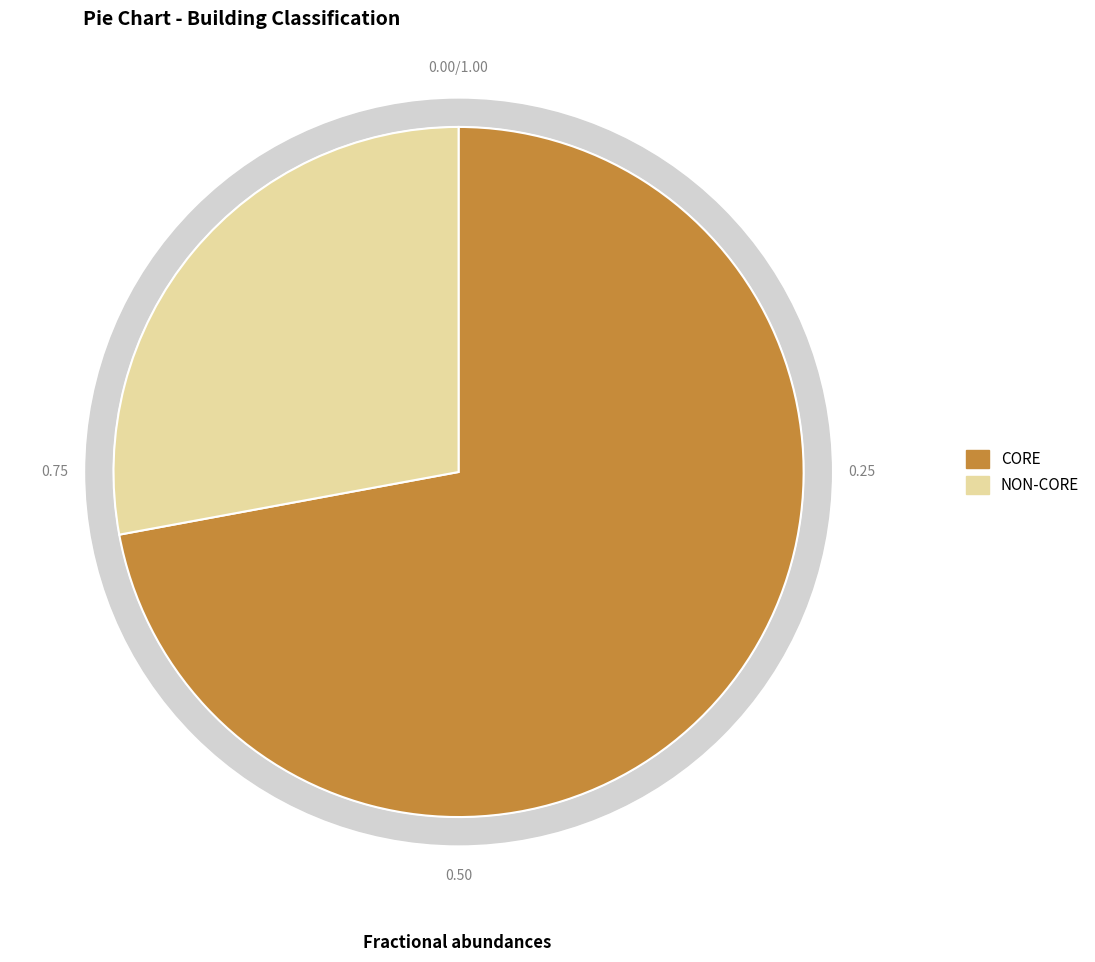

What is the total percentage of CORE and NON-CORE?

100.0%